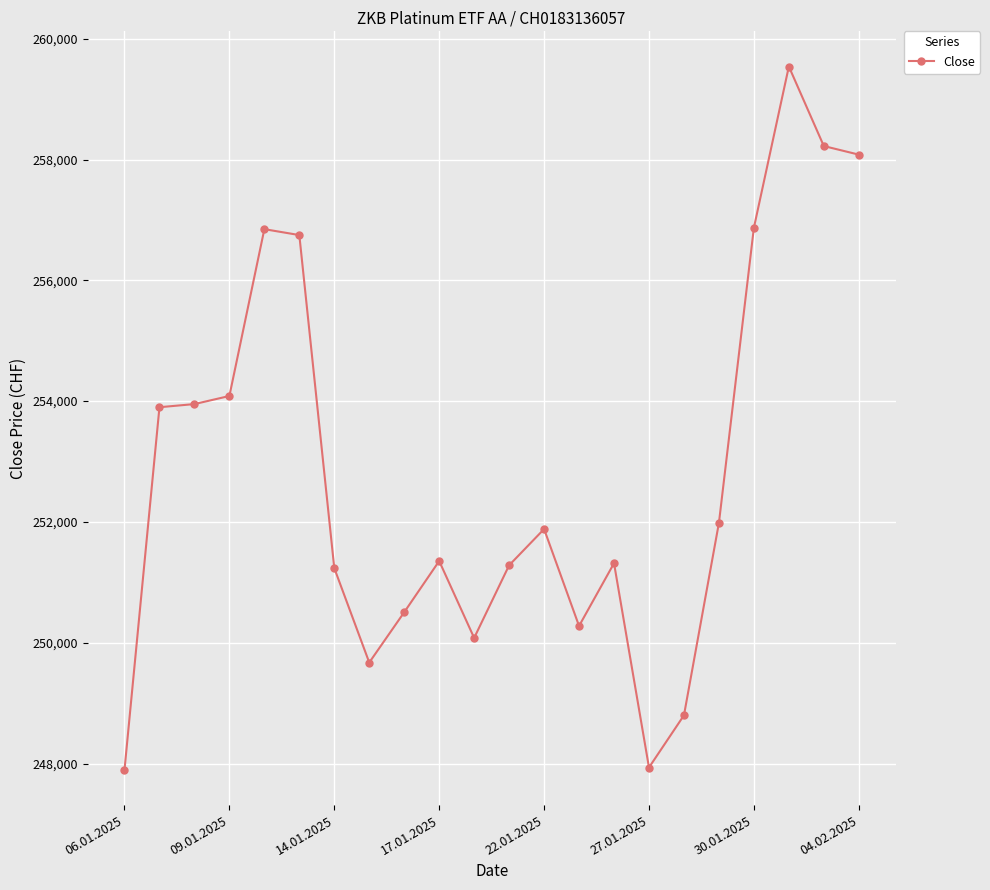

What is the maximum value shown in the chart?

259540